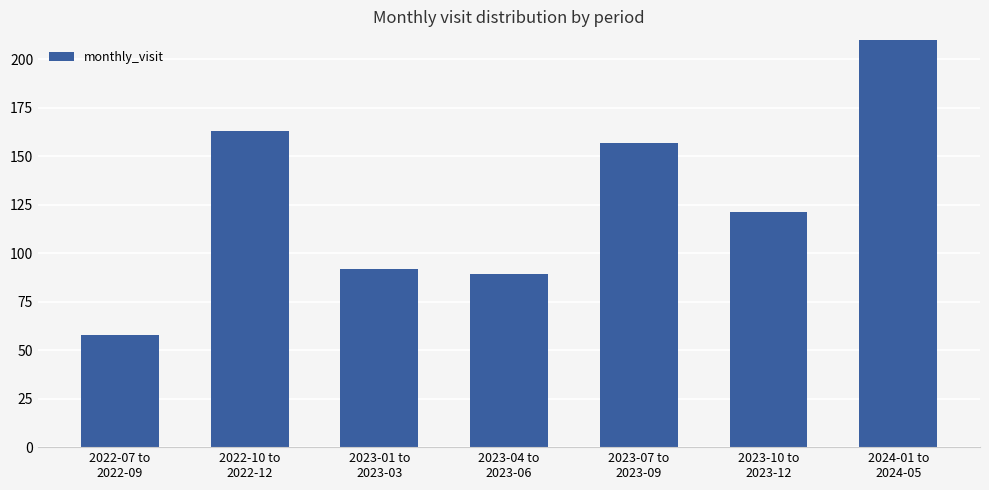

How many categories are shown in the chart?

7